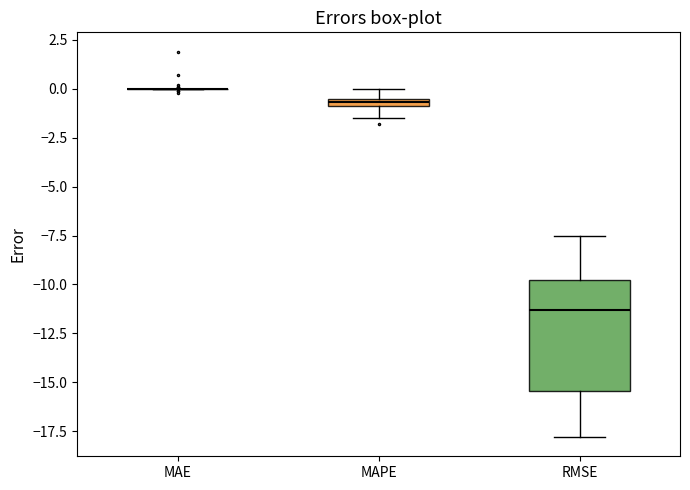

Where does the upper whisker of the box for RMSE end on the y-axis? The values are not printed on the chart, so give them approximately, as read against the axis.

-7.5